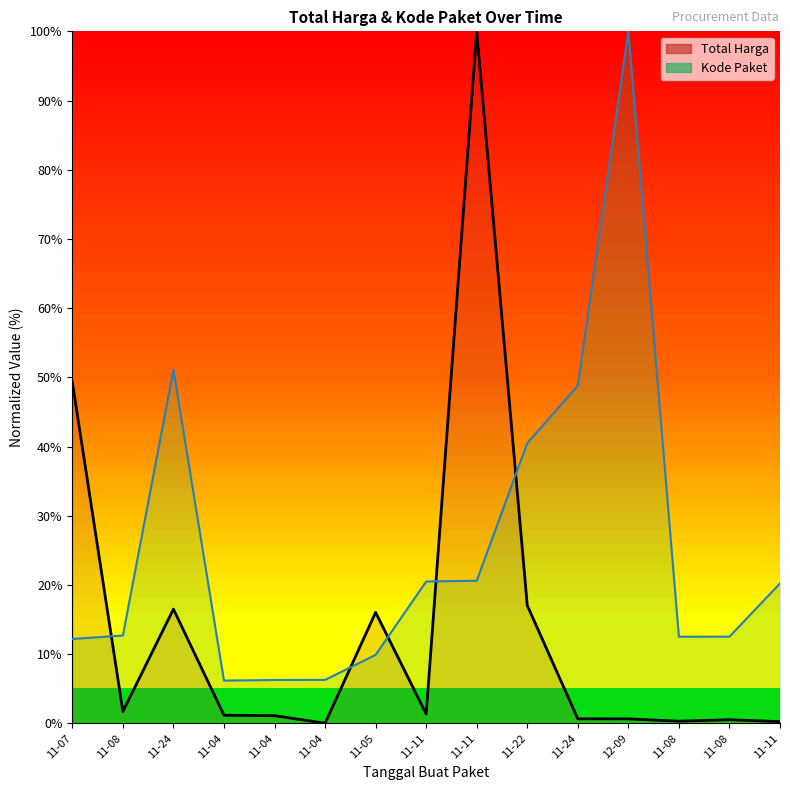

What is the label of the 6th point from the right?

11-22